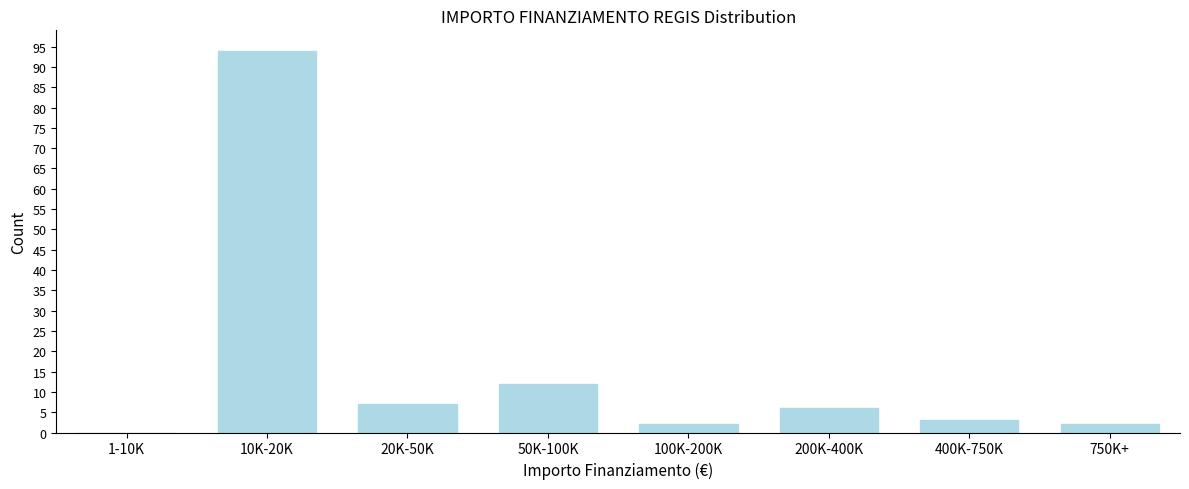

Reading right to left, transcribe all the data shown in this chart.

750K+=2	400K-750K=3	200K-400K=6	100K-200K=2	50K-100K=12	20K-50K=7	10K-20K=94	1-10K=0